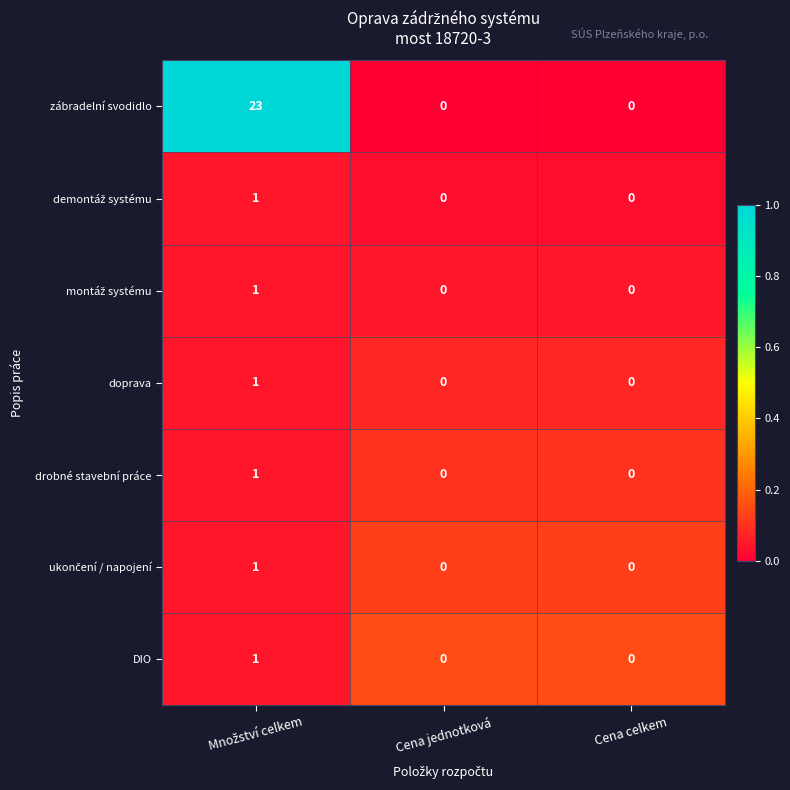

How many categories are shown in the chart?

3